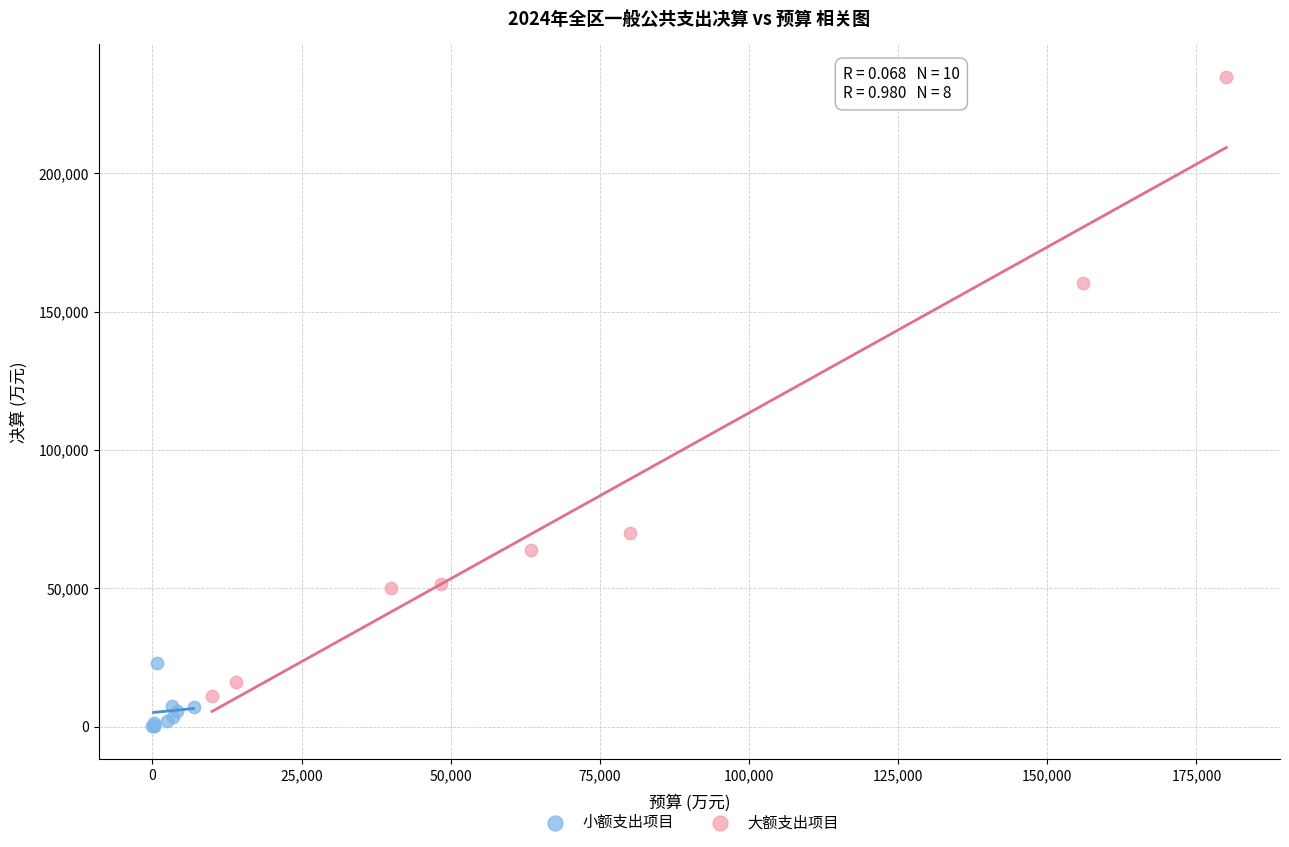

Which series reaches the maximum Y coordinate?

大额支出项目